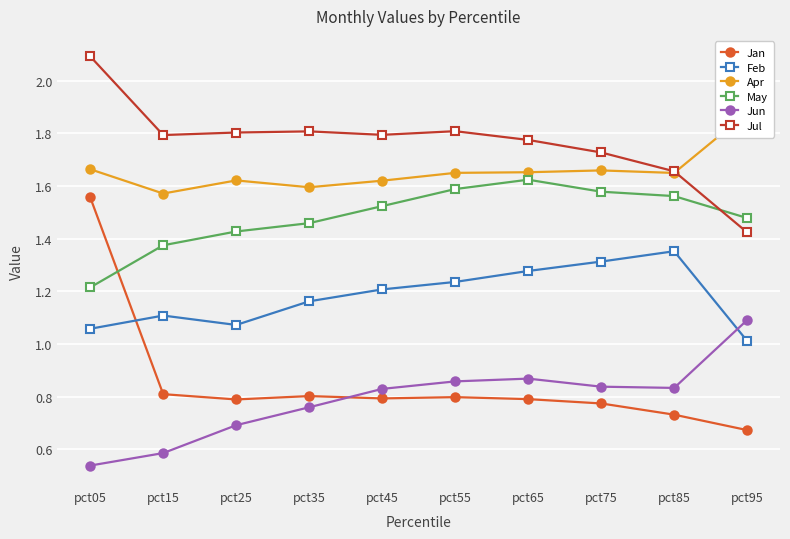

Is this an area chart (filled region under the line)?

No